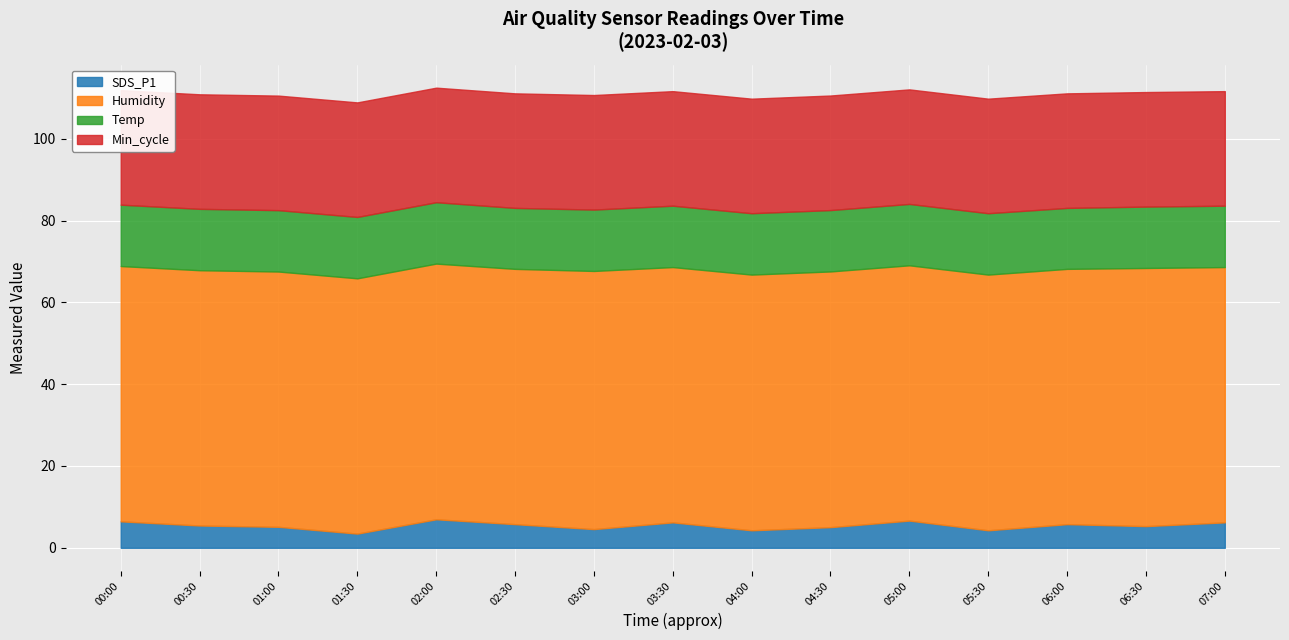

Reading left to right, what are all the values shown in this chart?

SDS_P1: 00:00=6.5	00:30=5.5	01:00=5.1	01:30=3.5	02:00=7.0	02:30=5.8	03:00=4.6	03:30=6.2	04:00=4.3	04:30=5.0	05:00=6.7	05:30=4.3	06:00=5.8	06:30=5.3	07:00=6.2
Humidity: 00:00=62.4	00:30=62.4	01:00=62.4	01:30=62.4	02:00=62.5	02:30=62.4	03:00=63.1	03:30=62.4	04:00=62.5	04:30=62.5	05:00=62.4	05:30=62.5	06:00=62.4	06:30=63.1	07:00=62.4
Temp: 00:00=15.0	00:30=15.0	01:00=15.0	01:30=15.0	02:00=15.0	02:30=14.9	03:00=15.0	03:30=15.0	04:00=15.0	04:30=15.0	05:00=15.0	05:30=15.0	06:00=14.9	06:30=15.0	07:00=15.0
Min_cycle: 00:00=28.0	00:30=28.0	01:00=28.0	01:30=28.0	02:00=28.0	02:30=28.0	03:00=28.0	03:30=28.0	04:00=28.0	04:30=28.0	05:00=28.0	05:30=28.0	06:00=28.0	06:30=28.0	07:00=28.0